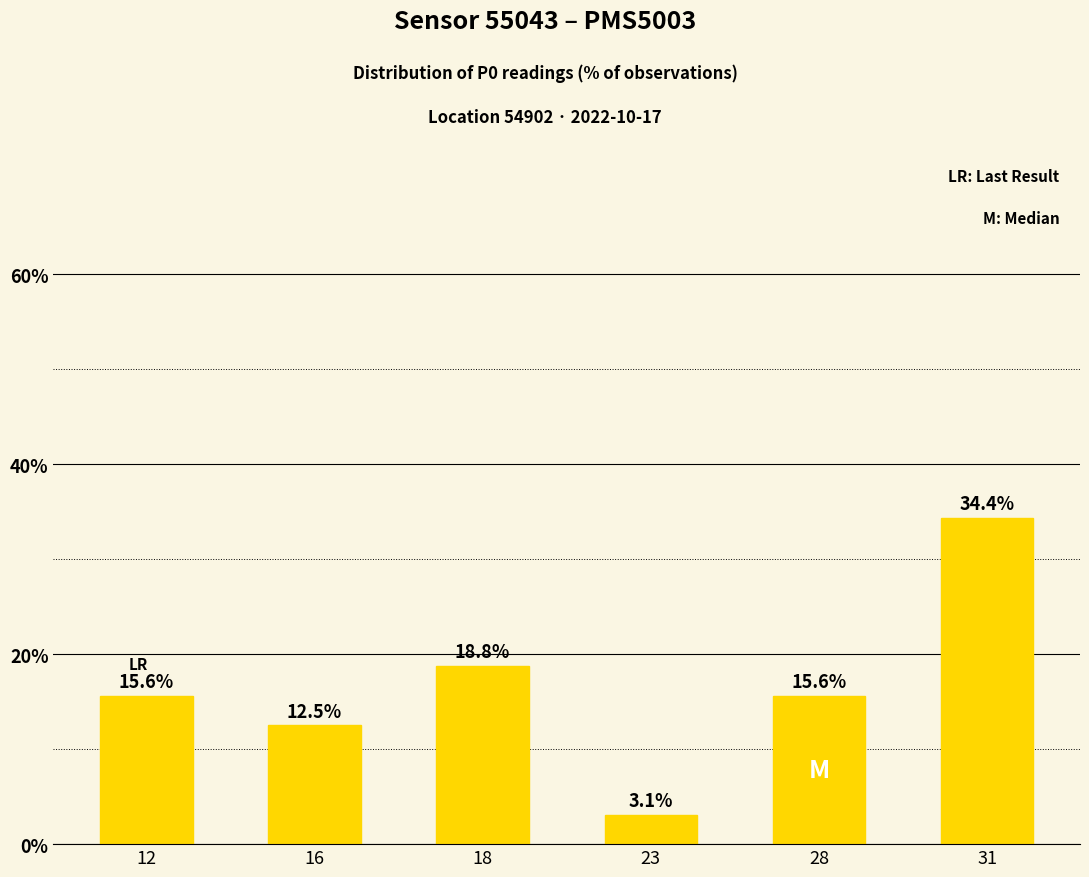

Where does the data first go above 15?

12